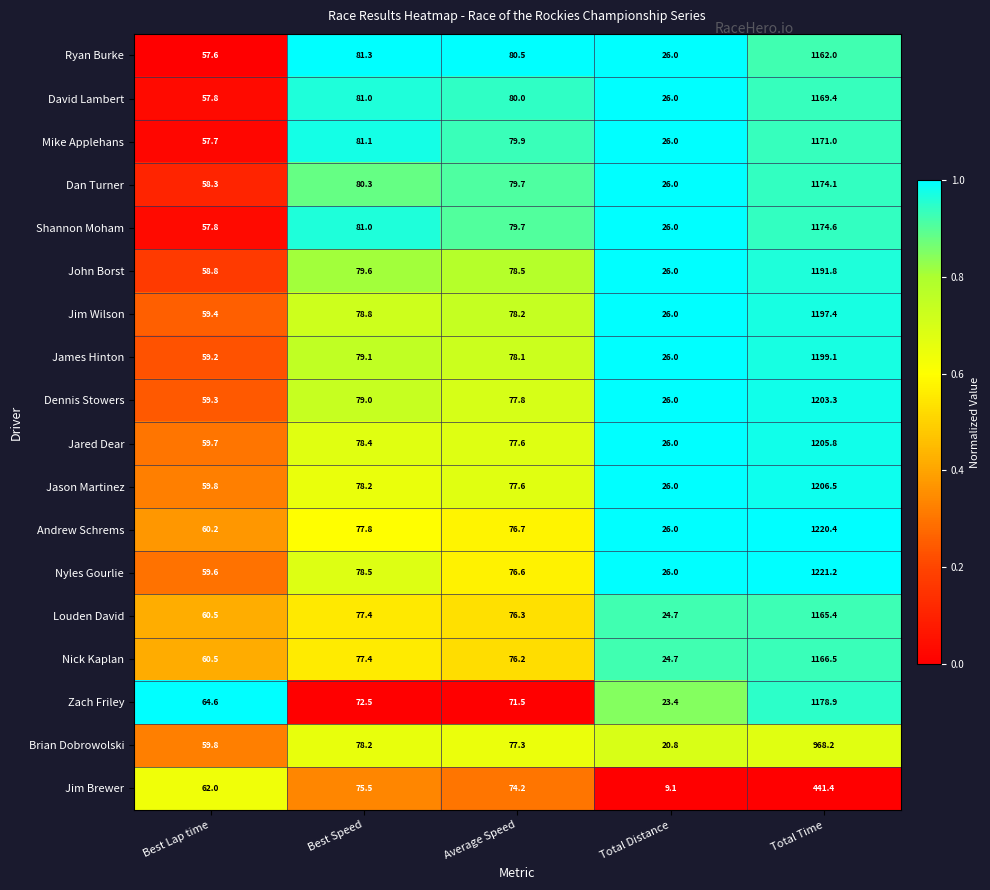

What is the total value across all series at Average Speed?

1396.4